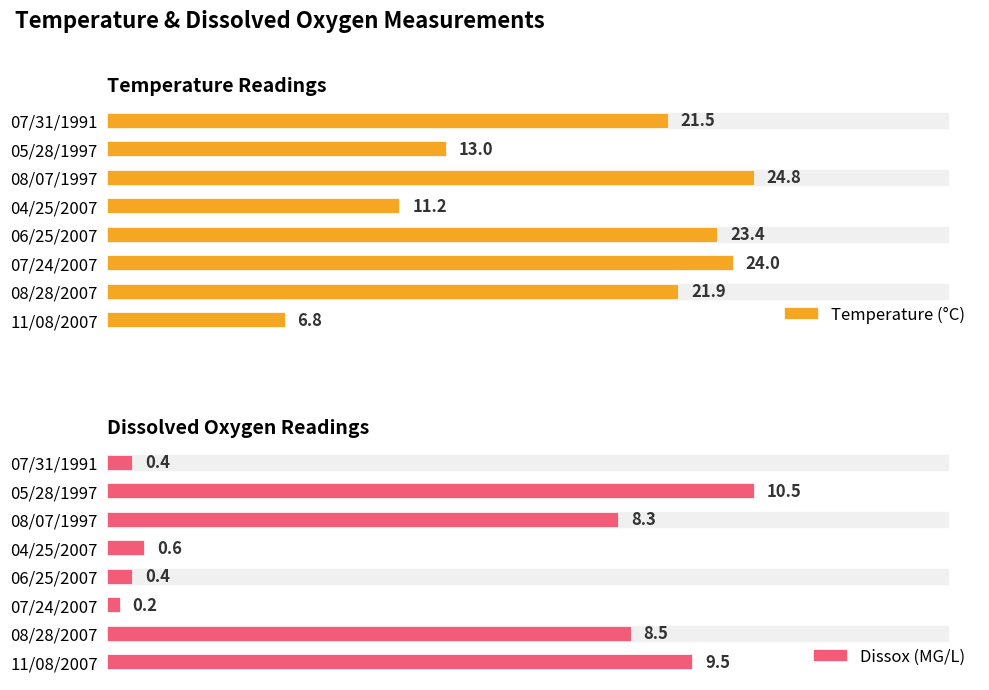

At which label does Dissox (MG/L) reach its peak?

05/28/1997